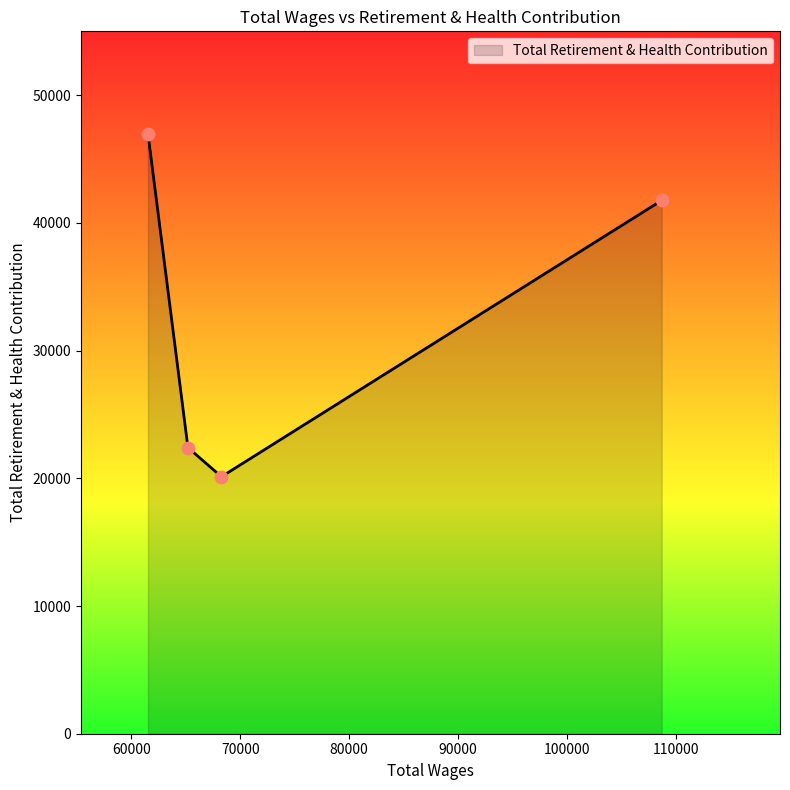

What is the greatest value displayed?

46969